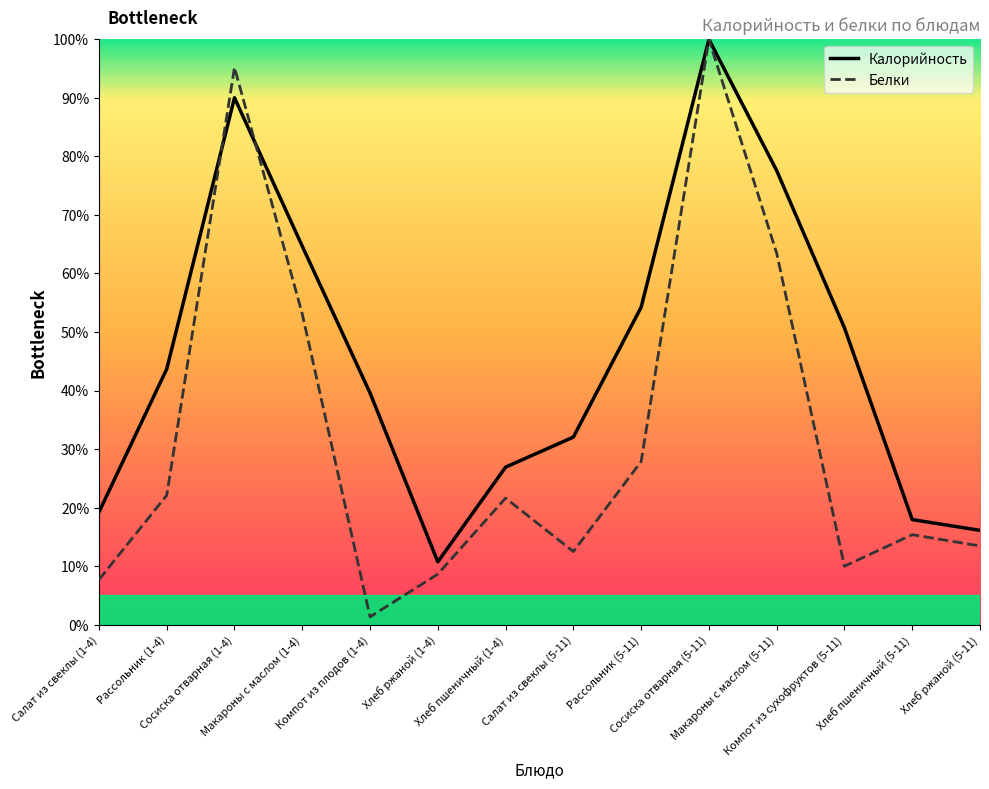

The value of Белки at Салат из свеклы (1-4) is 7.7. True or false?

True